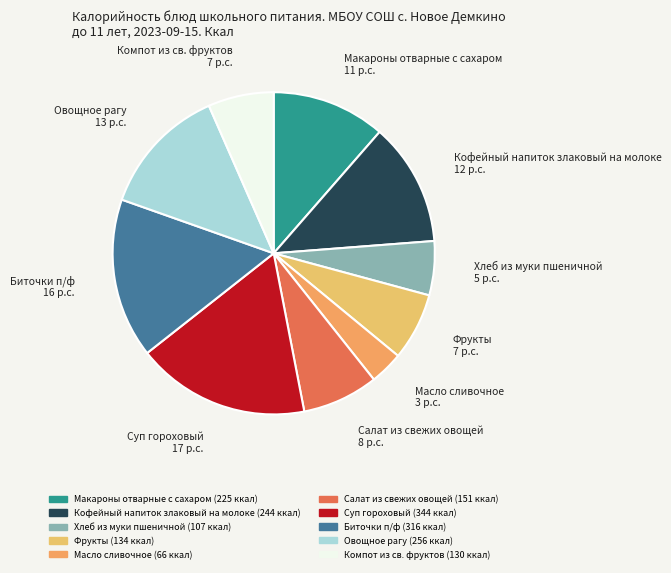

Combined, do Кофейный напиток злаковый на молоке and Суп гороховый account for over 50%?

No